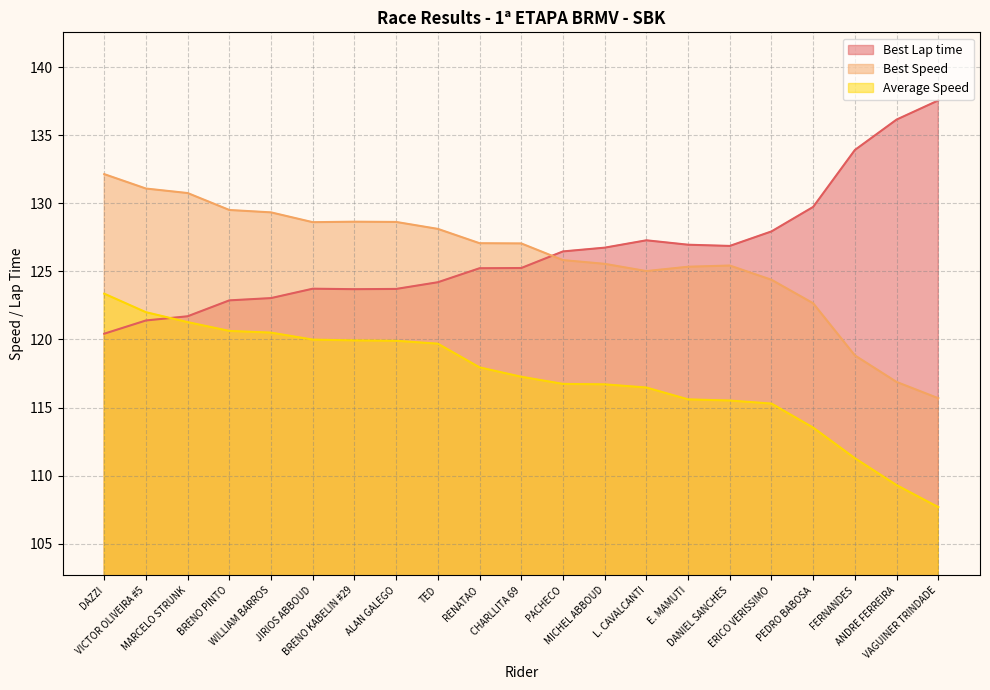

The value of Best Speed at BRENO KABELIN #29 is 128.6. True or false?

True